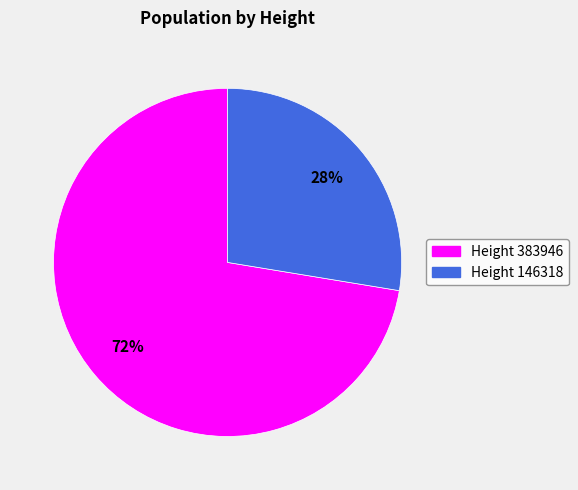

Which slice is the smallest?

Height 146318